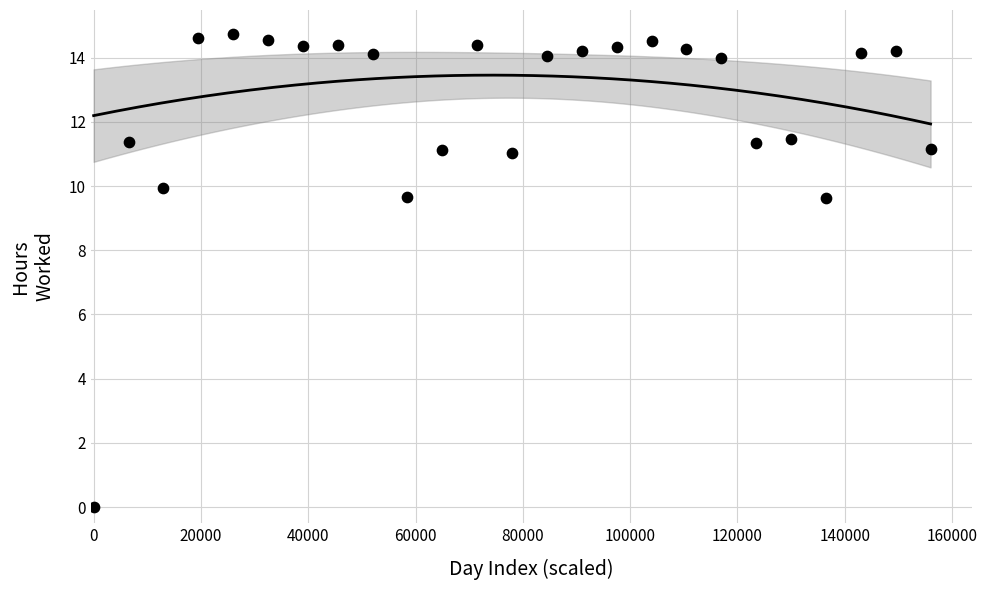

What is the range of X values (max minus min)?

156000.0